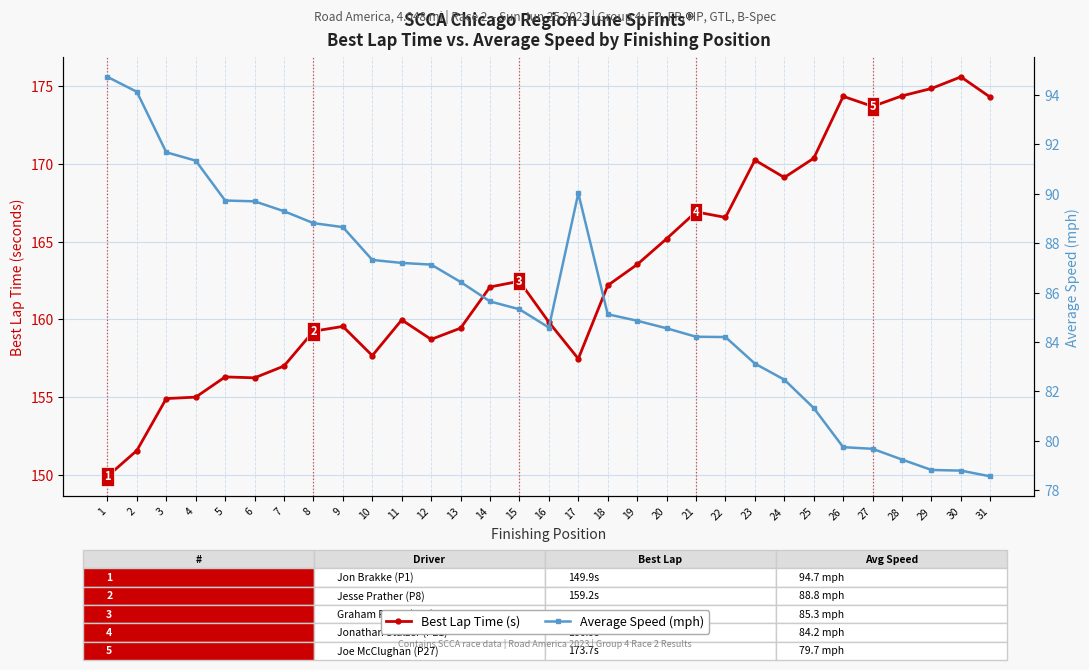

True or false: Best Lap Time (s) and Average Speed (mph) intersect in this chart.

False